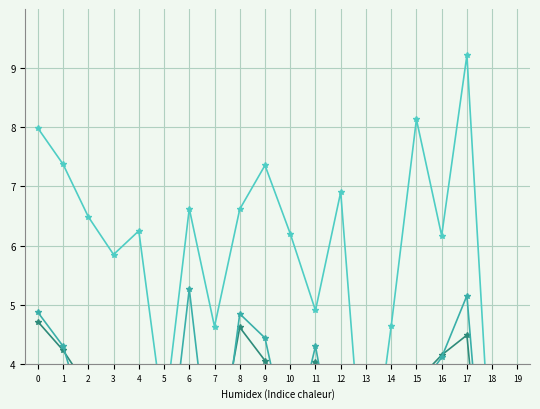

Where is the first local minimum for Tweets?

3